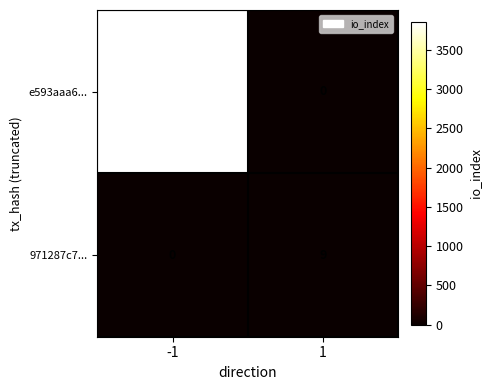

Reading left to right, what are all the values shown in this chart?

e593aaa6...: -1=3854	1=0
971287c7...: -1=0	1=9